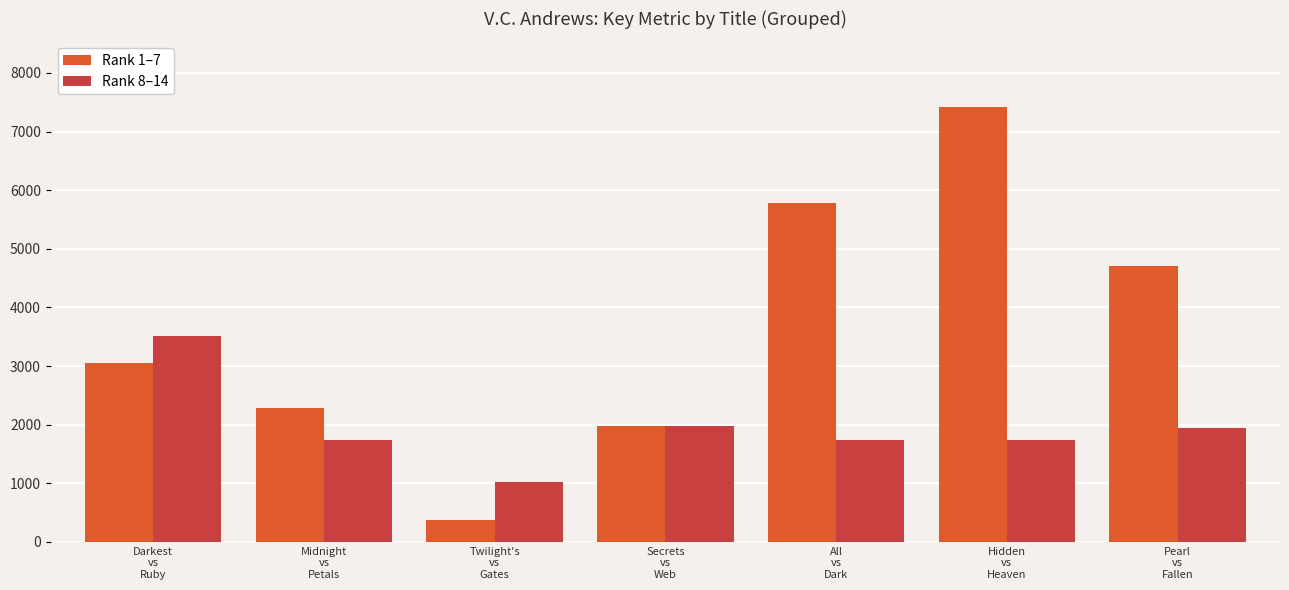

Which series has the largest total across all categories?

Rank 1–7